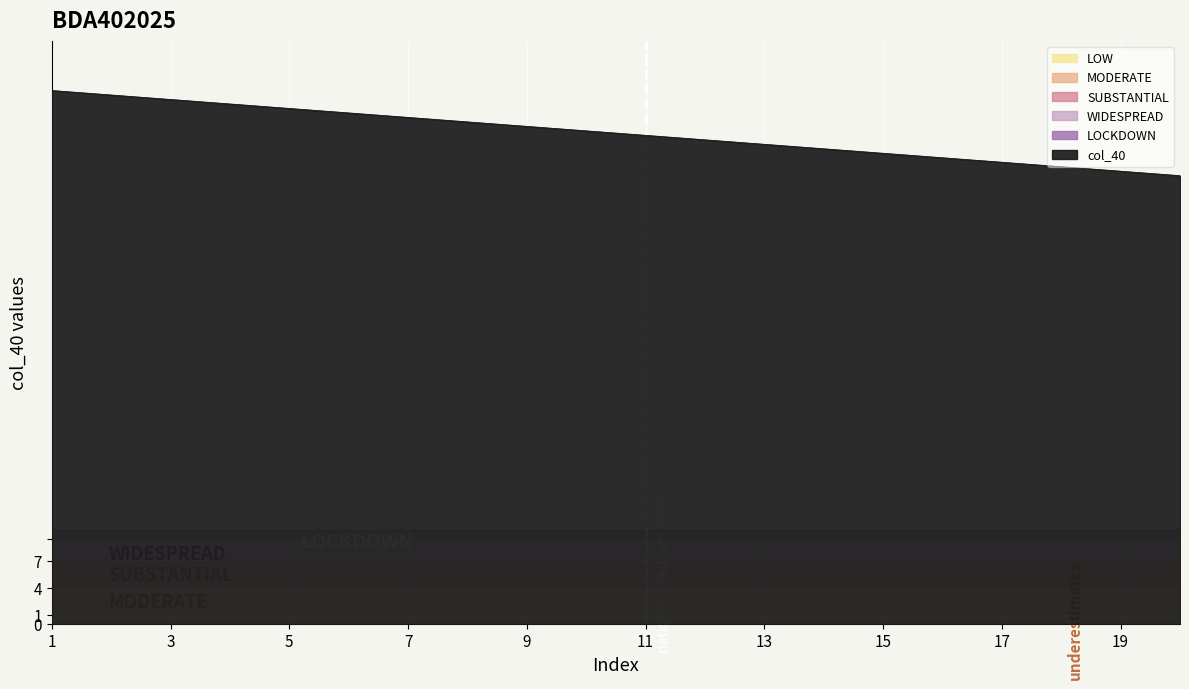

What is the minimum value shown in the chart?

50.0